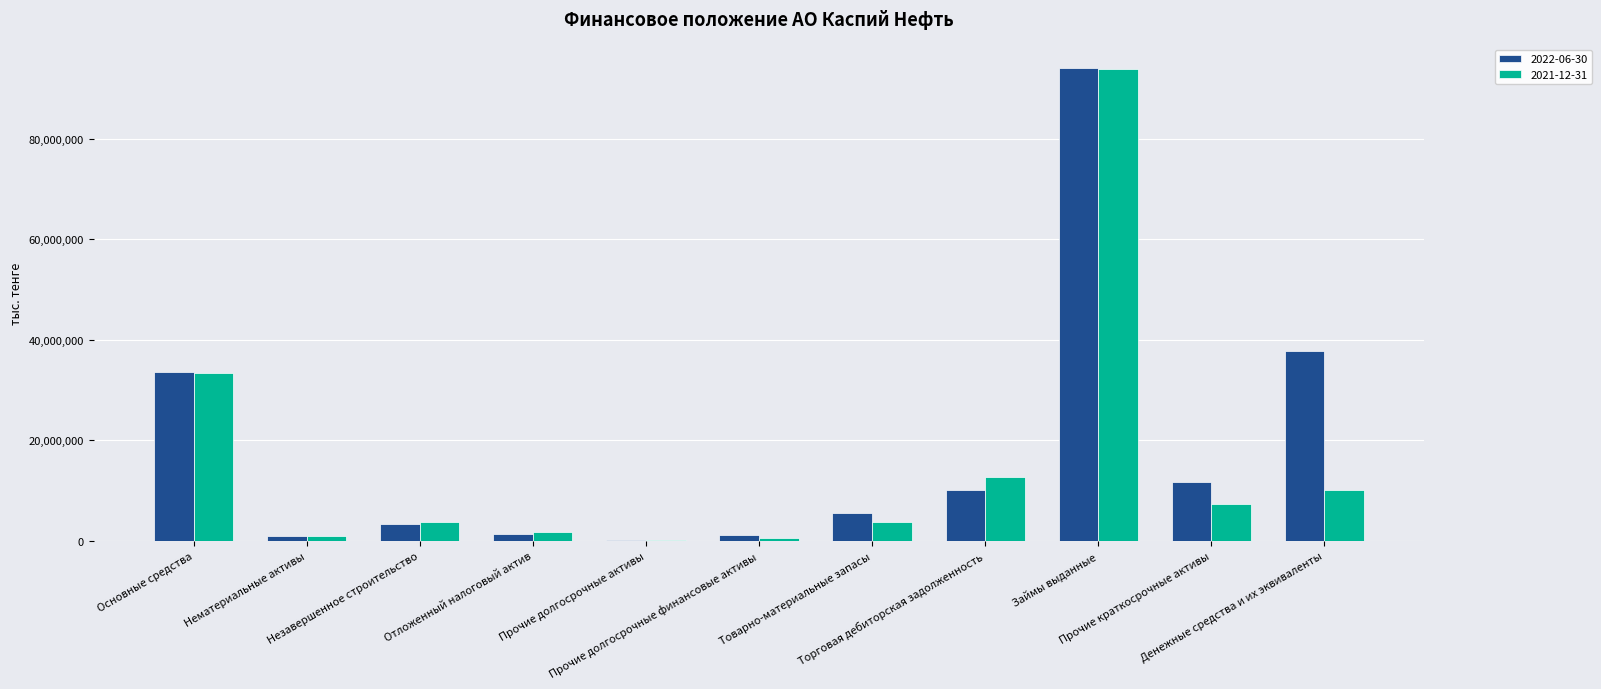

What is the greatest value displayed?

94046562